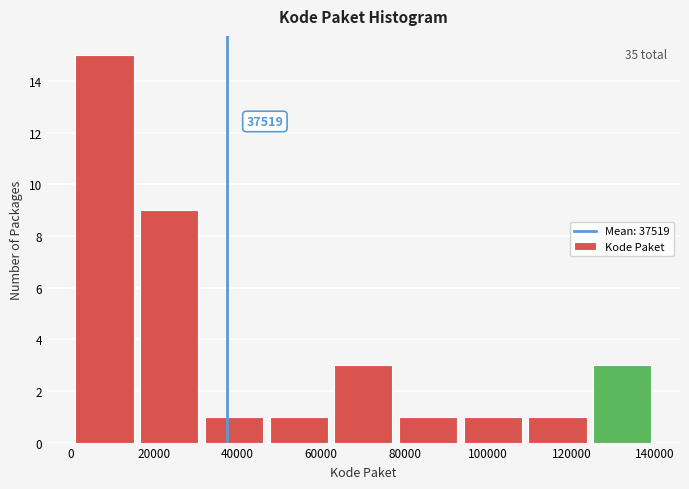

Which range on the x-axis has the tallest bar?

0 to 16000